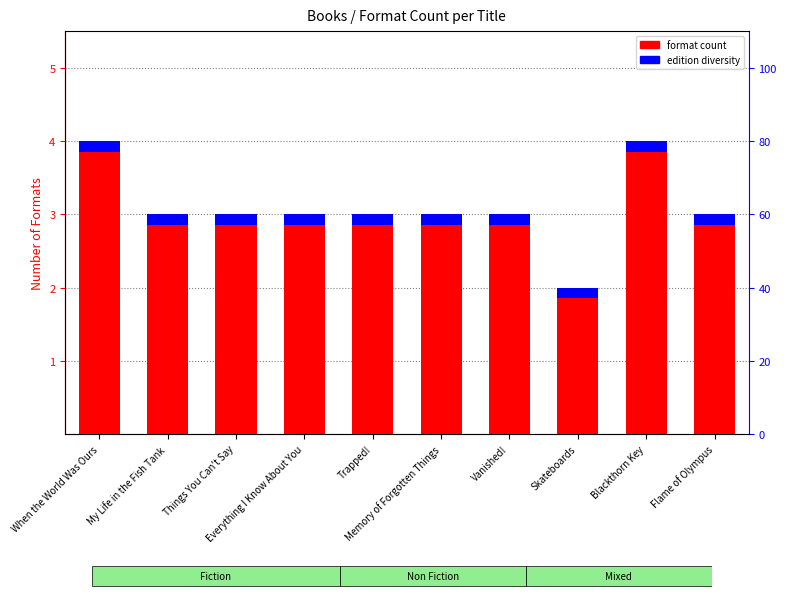

List the labels in order of value, smallest first.

Skateboards, My Life in the Fish Tank, Things You Can't Say, Everything I Know About You, Trapped!, Memory of Forgotten Things, Vanished!, Flame of Olympus, When the World Was Ours, Blackthorn Key